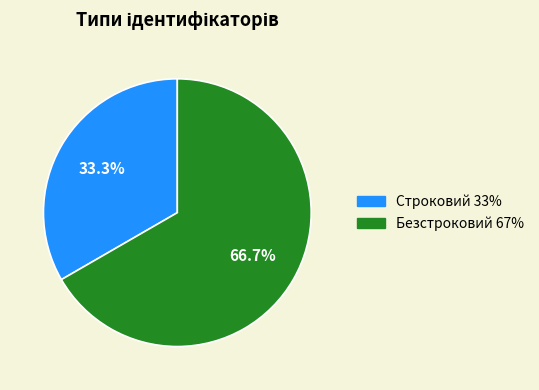

What is the largest slice in the pie chart?

Безстроковий